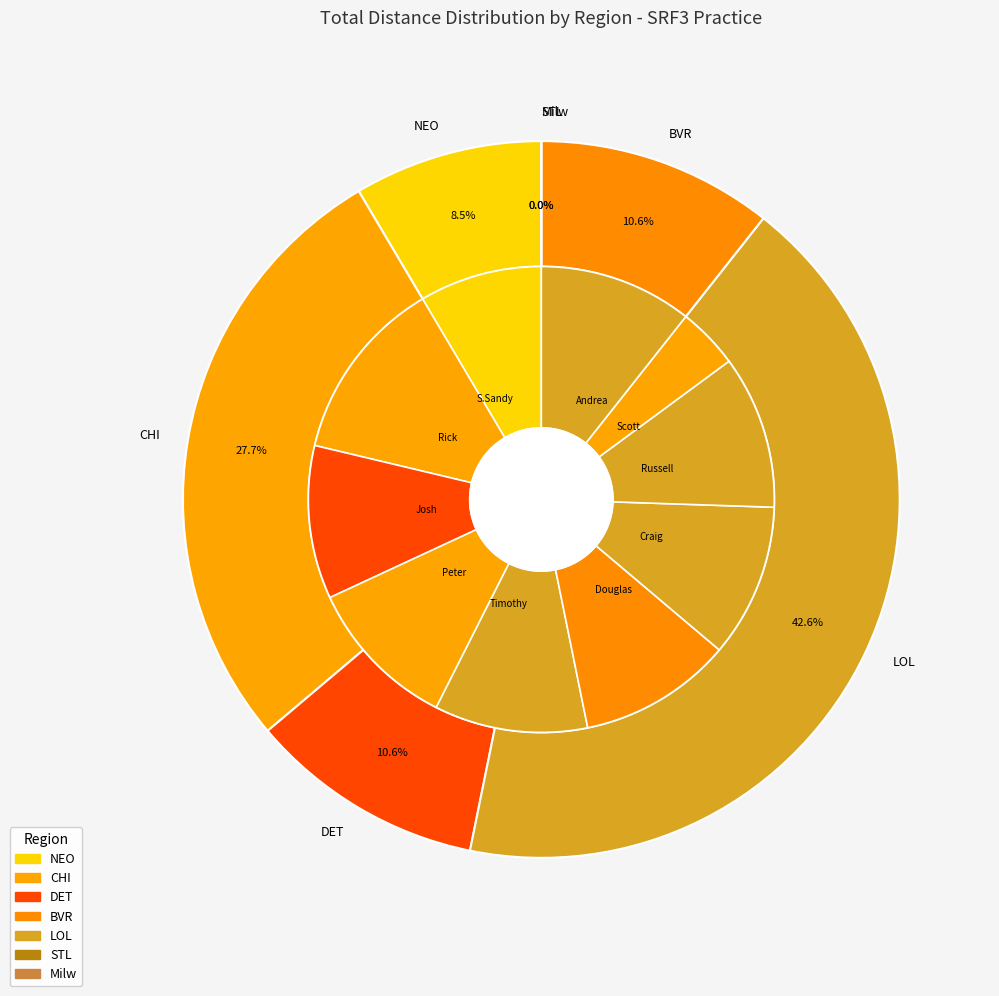

Rank the categories by value from lowest to highest.

Jim Gray, John Vogel, Grant Vogel, Scott Barr, Michael Pesch, Reid Johnson, Scott Sanda, S.Sandy Satullo III, Josh Tavel, Peter Jankovskis, Timothy Gray, Douglas Loughead, Craig Wheatley, Russell King, Andrea King, Rick Bartuska